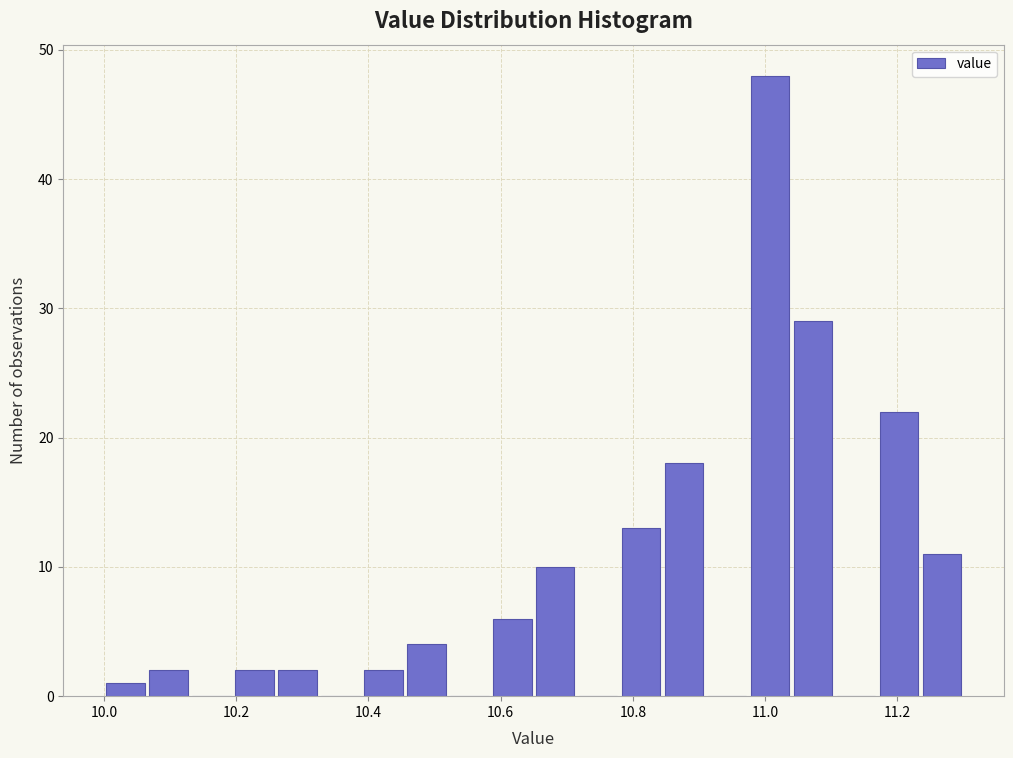

Read against the x-axis, roughly where is the centre of the tallest bar?

11.00